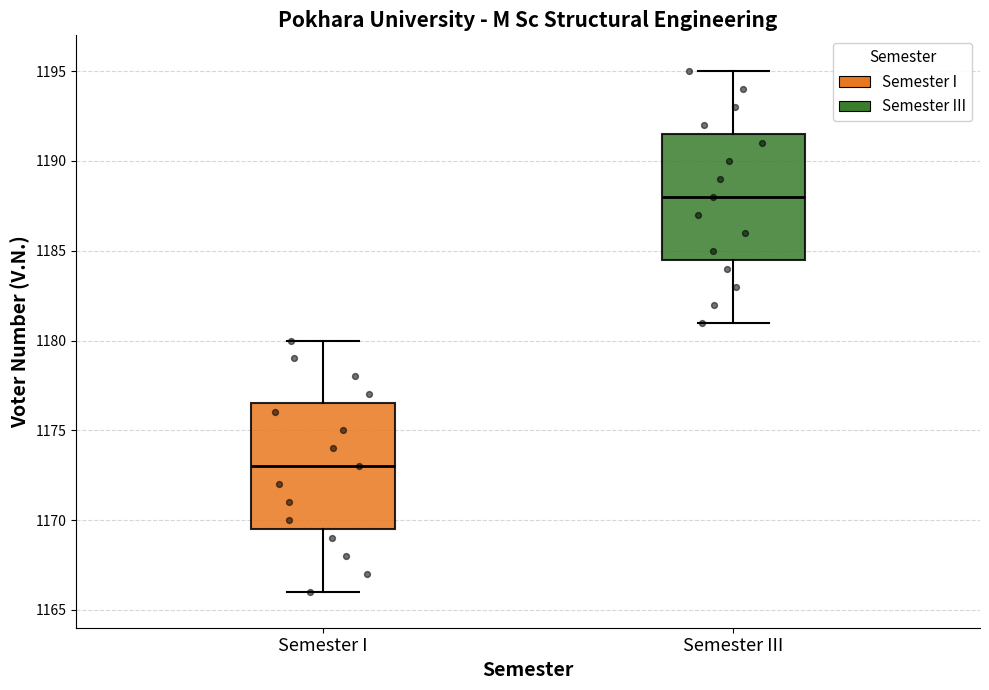

Where does the lower whisker of the box for Semester III end on the y-axis? The values are not printed on the chart, so give them approximately, as read against the axis.

1181.0